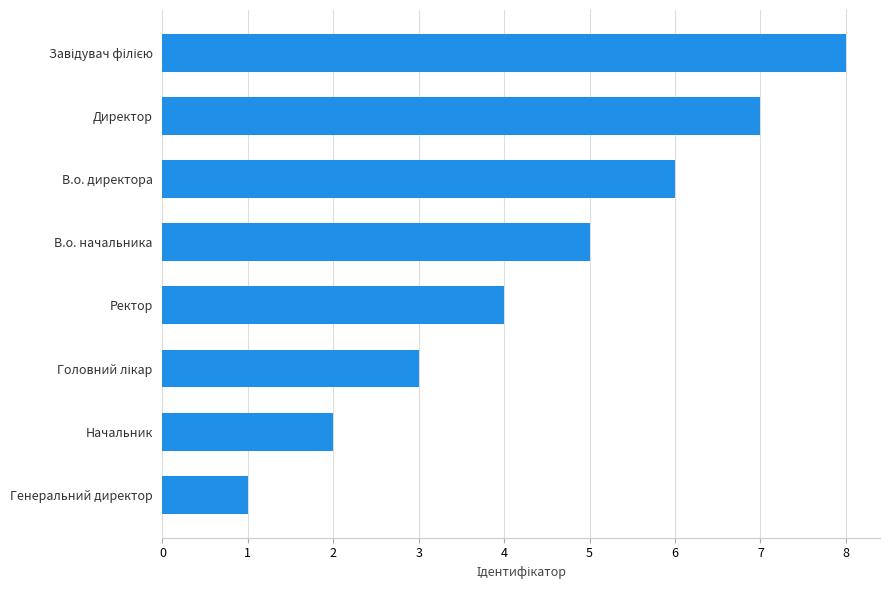

What is the change in value from Генеральний директор to Ректор?

+3